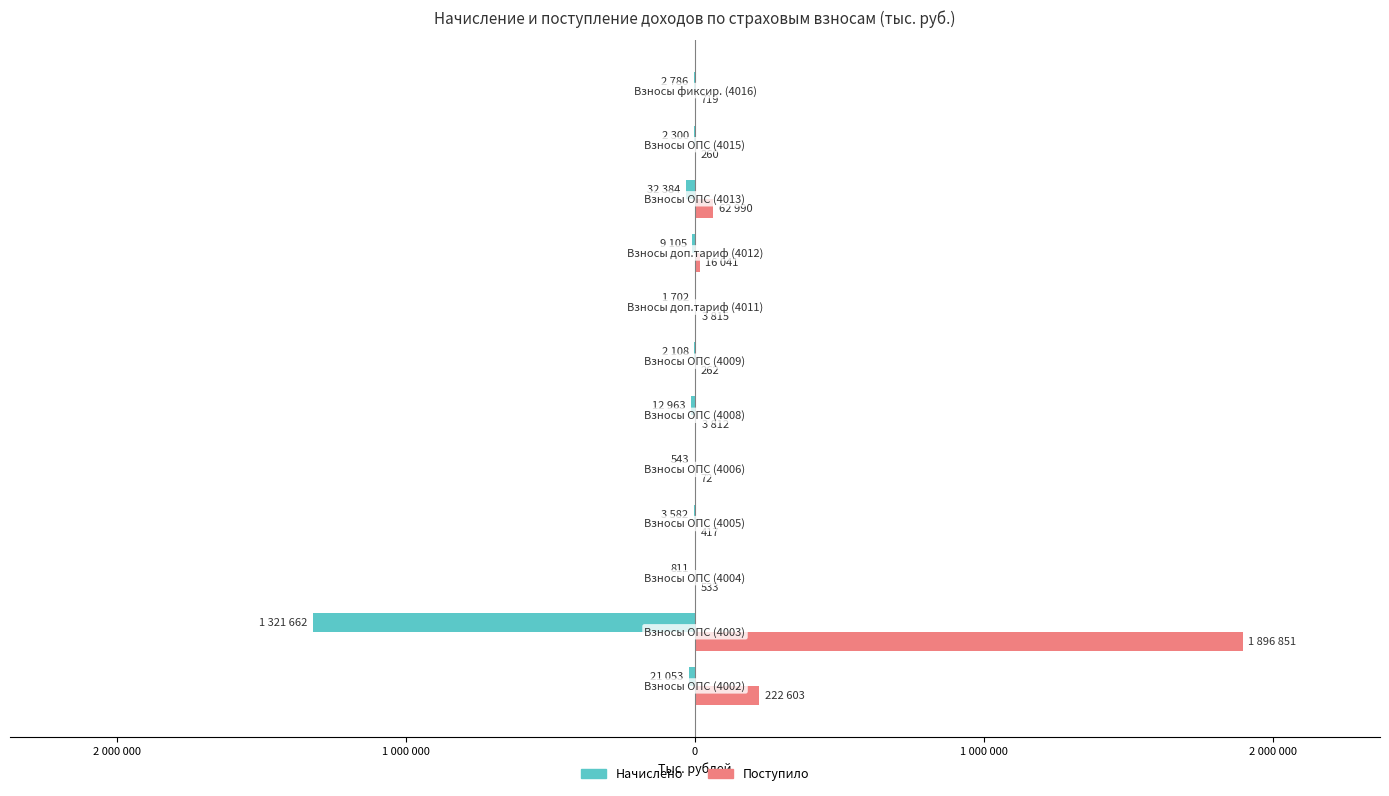

What are all the series names shown in the legend?

Начислено, Поступило